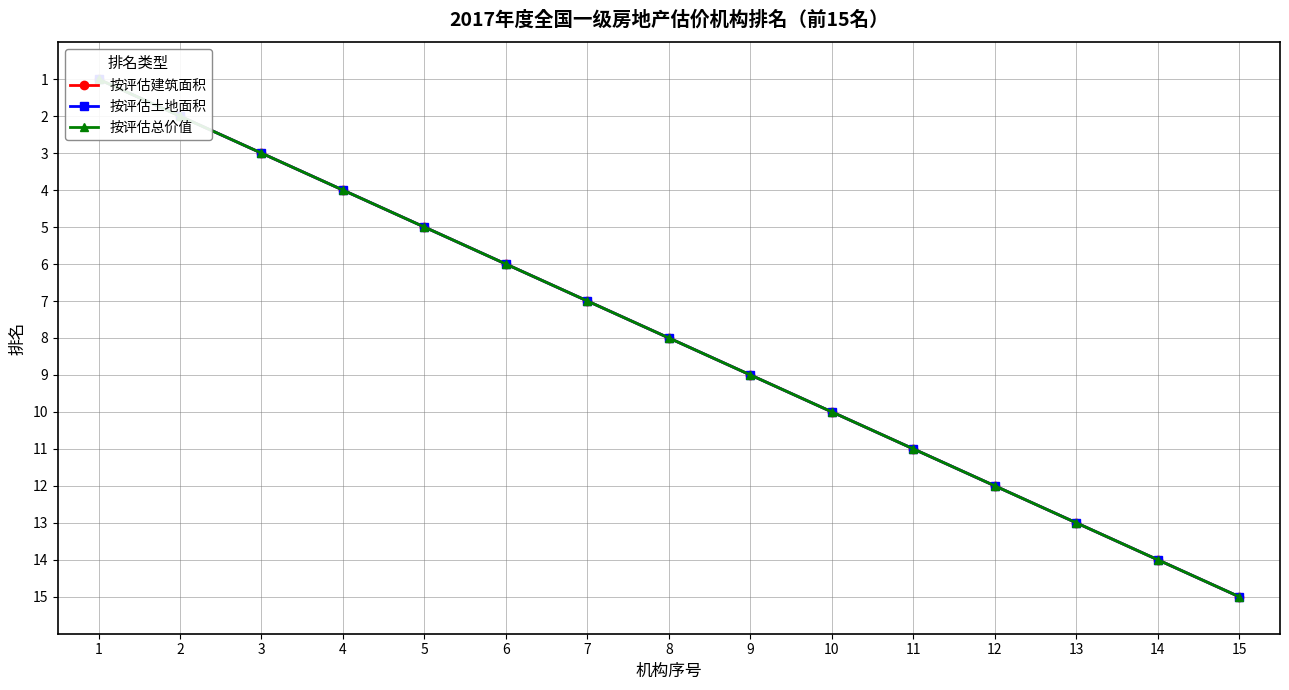

At how many categories does at least one series exceed 3?

12